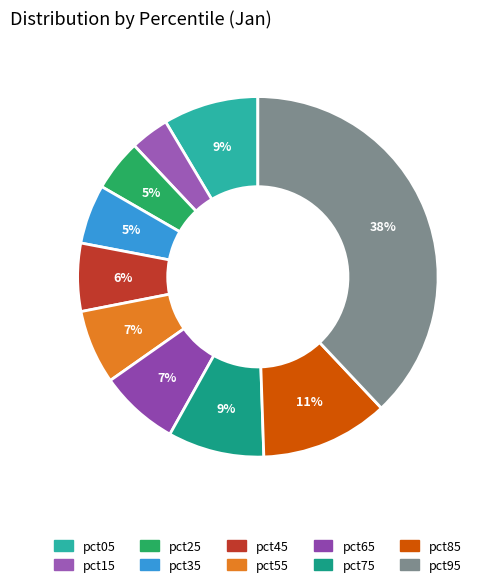

To the nearest percent, what is the difference between the largest and smallest slice percentages?

35%